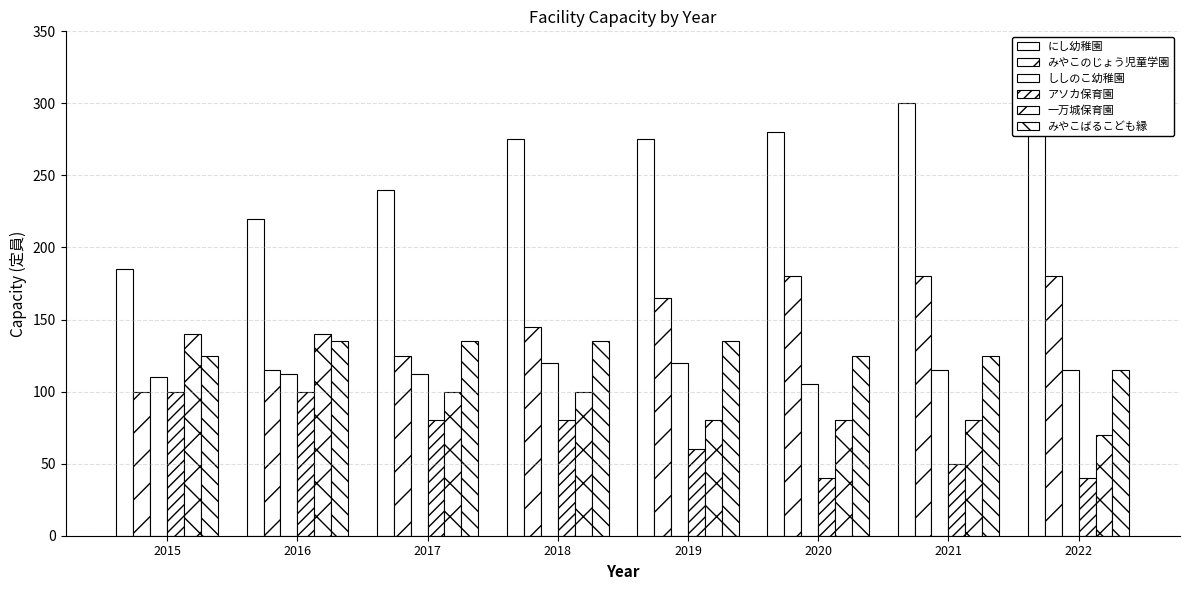

Rank the series by their maximum value, from lowest to highest.

アソカ保育園, ししのこ幼稚園, みやこばるこども縁, 一万城保育園, みやこのじょう児童学園, にし幼稚園